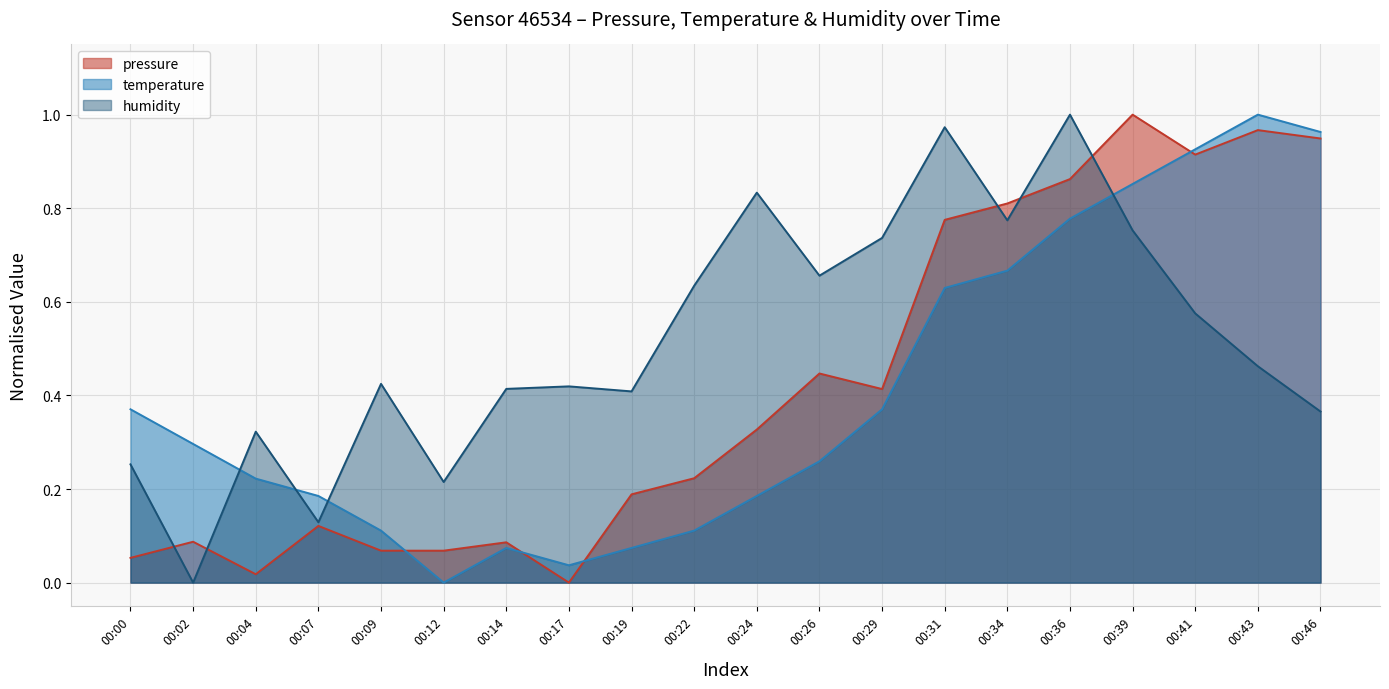

After their last crossing, which series has the higher values: humidity or temperature?

temperature